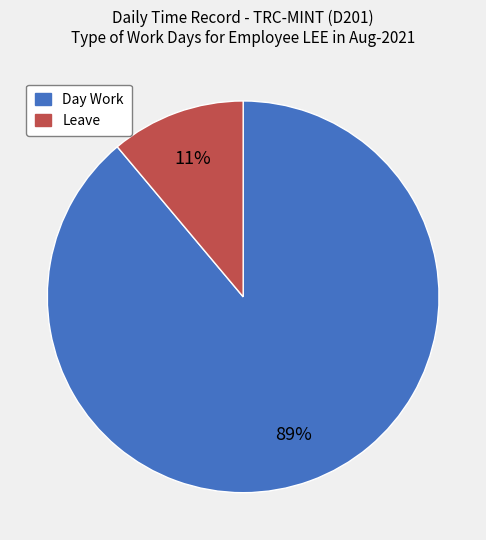

Rank the categories by value from highest to lowest.

Day Work, Leave